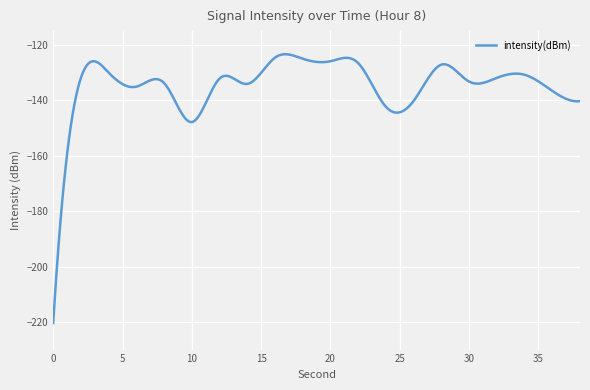

What is the difference between the maximum and minimum values?

97.0